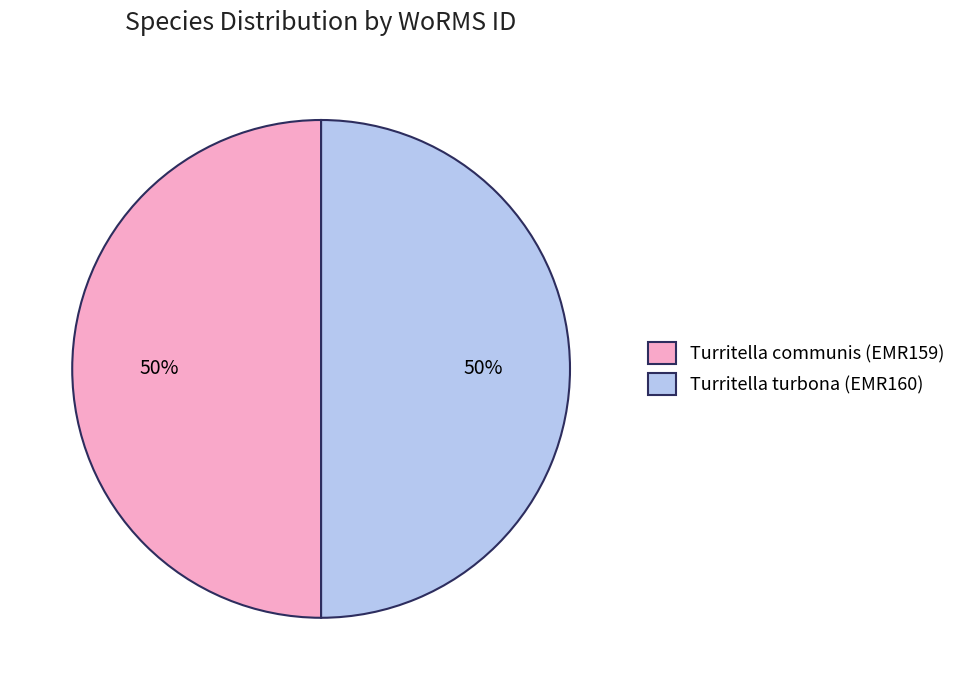

To the nearest percent, what is the average slice percentage?

50%